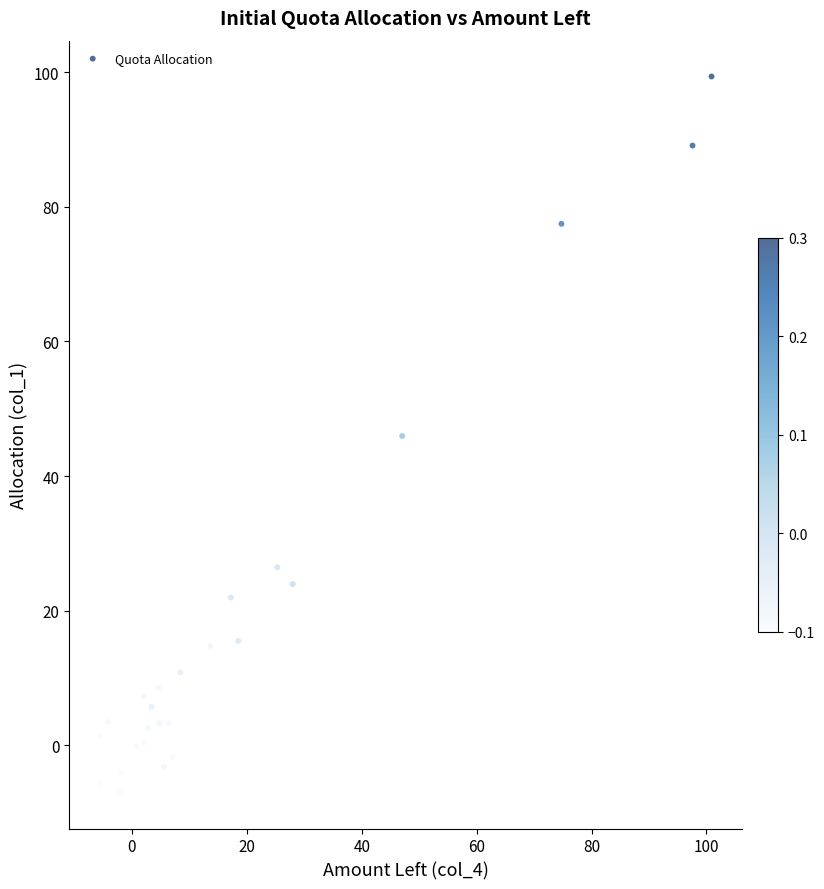

What is the range of X values (max minus min)?

106.5